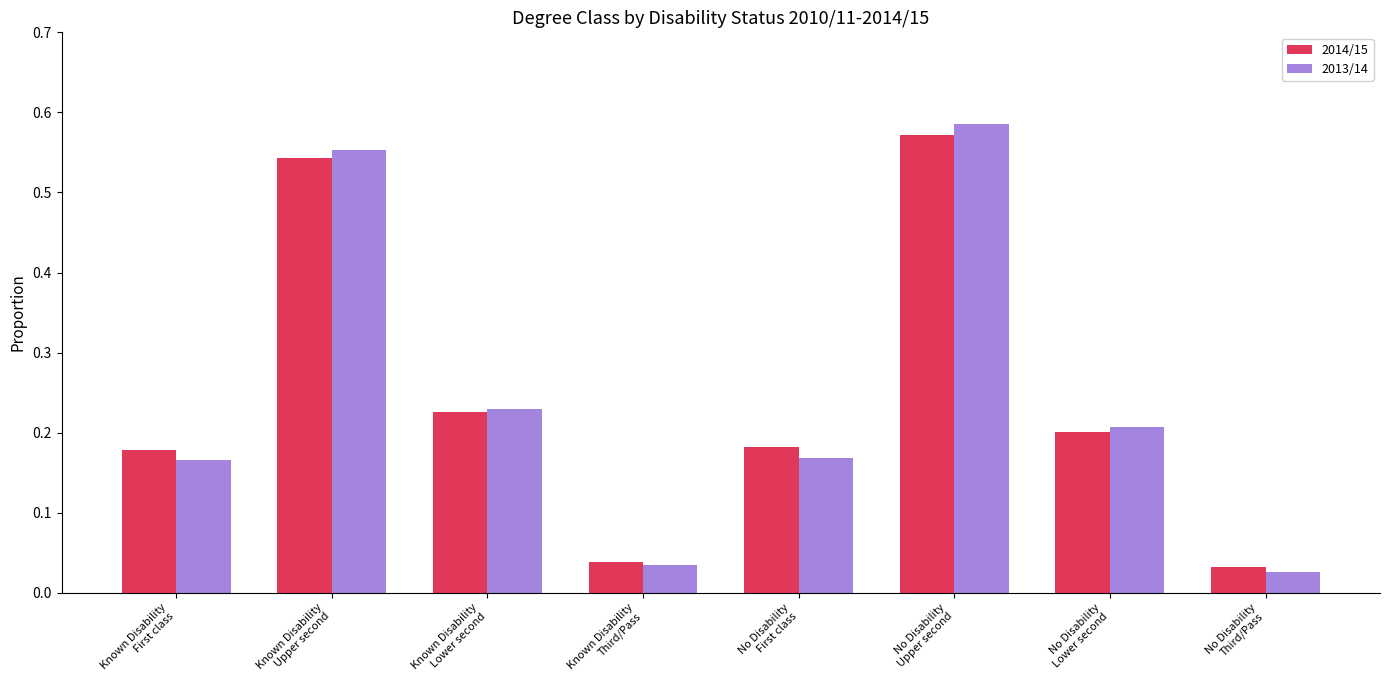

List the series in order of their peak value, lowest first.

2014/15, 2013/14